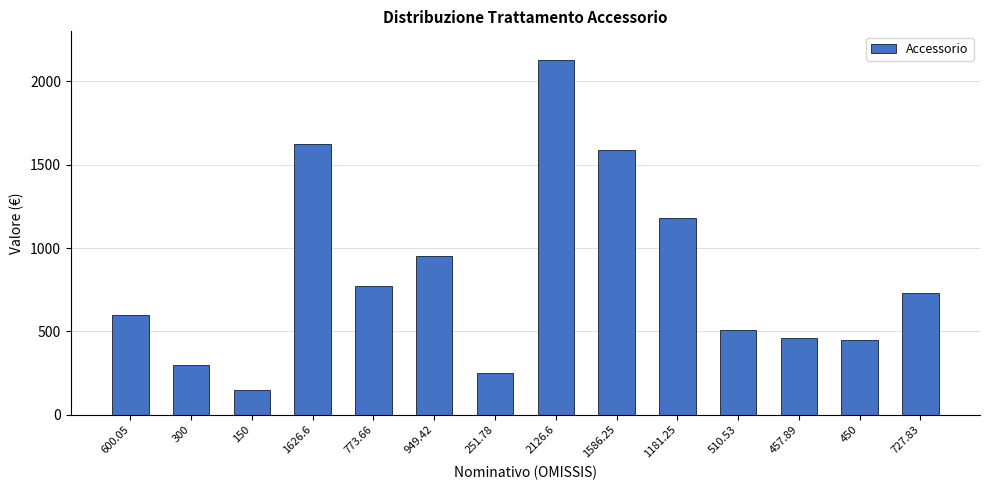

What is the difference between the values at 1181.25 and 773.66?

407.6